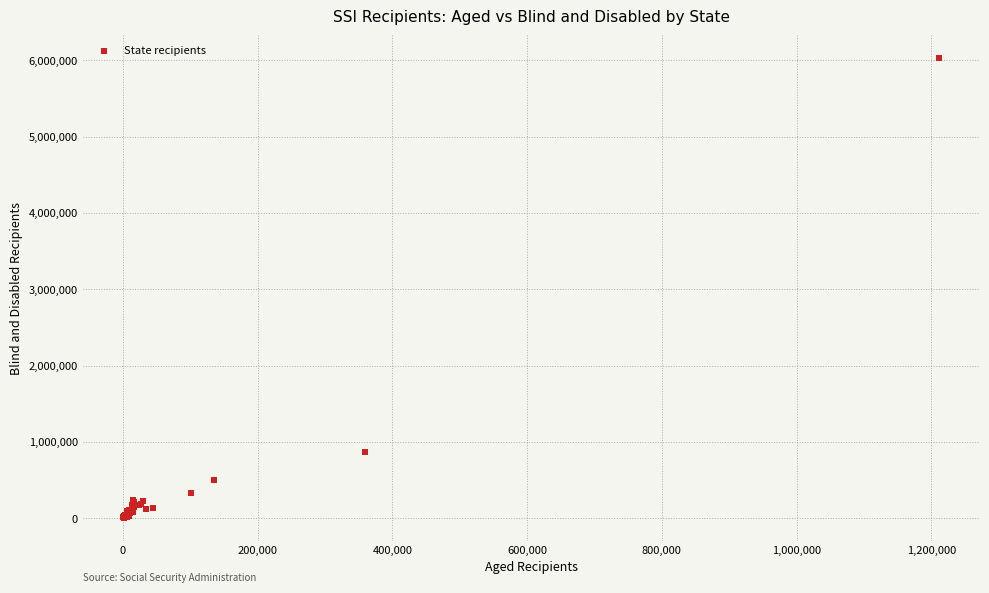

What Y value in the scatter plot is closest to 3015498?

864926